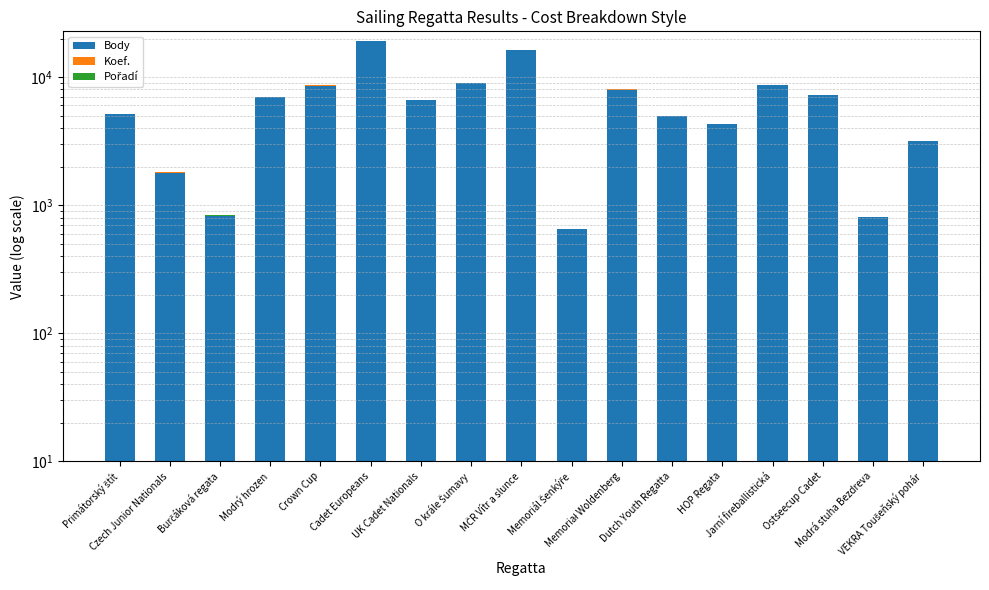

Are the bars horizontal?

No